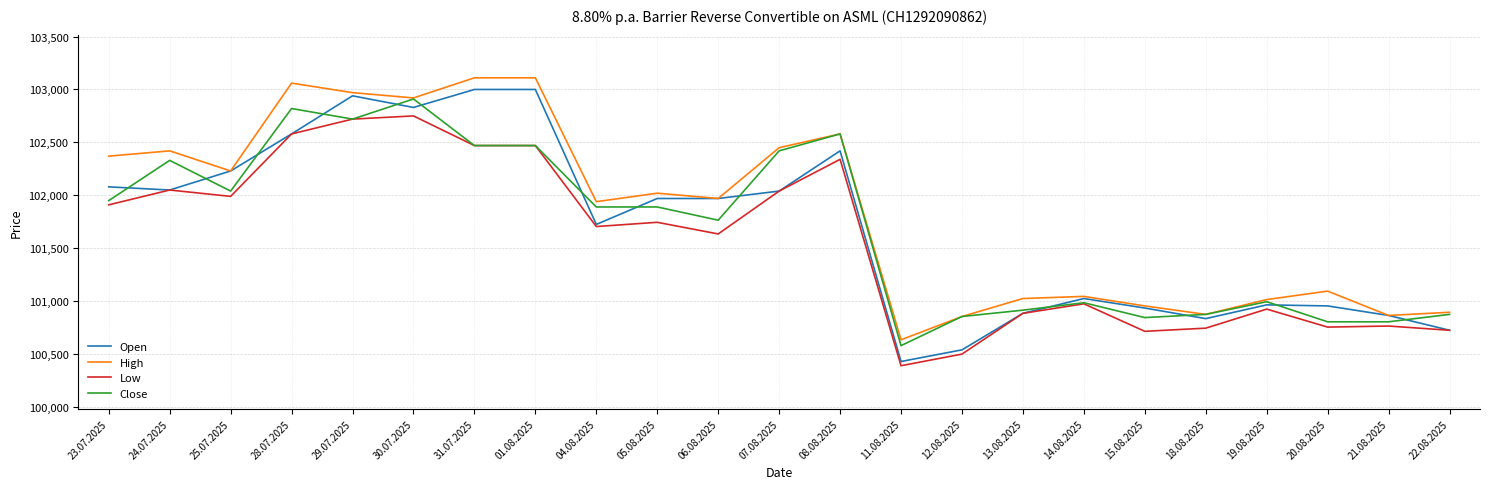

What is the difference between the Low values at 23.07.2025 and 18.08.2025?

1165